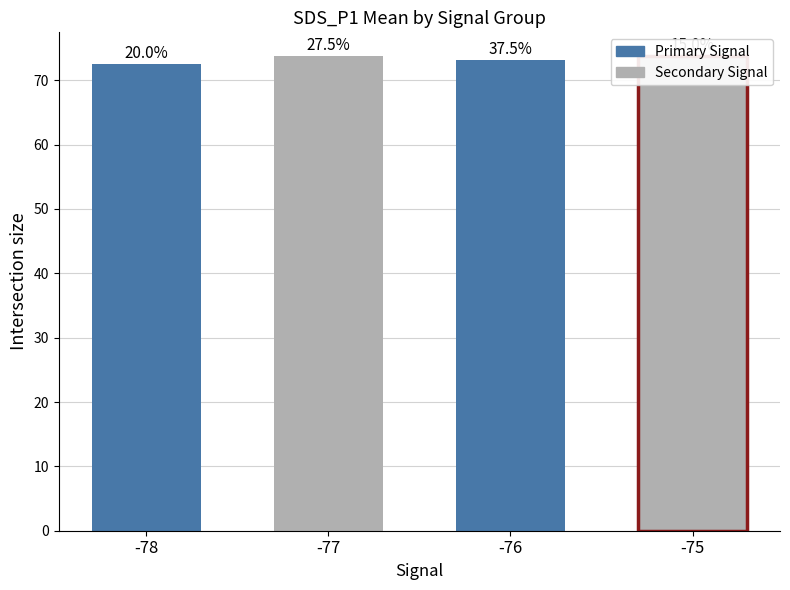

What is the difference between the maximum and minimum values?

1.3